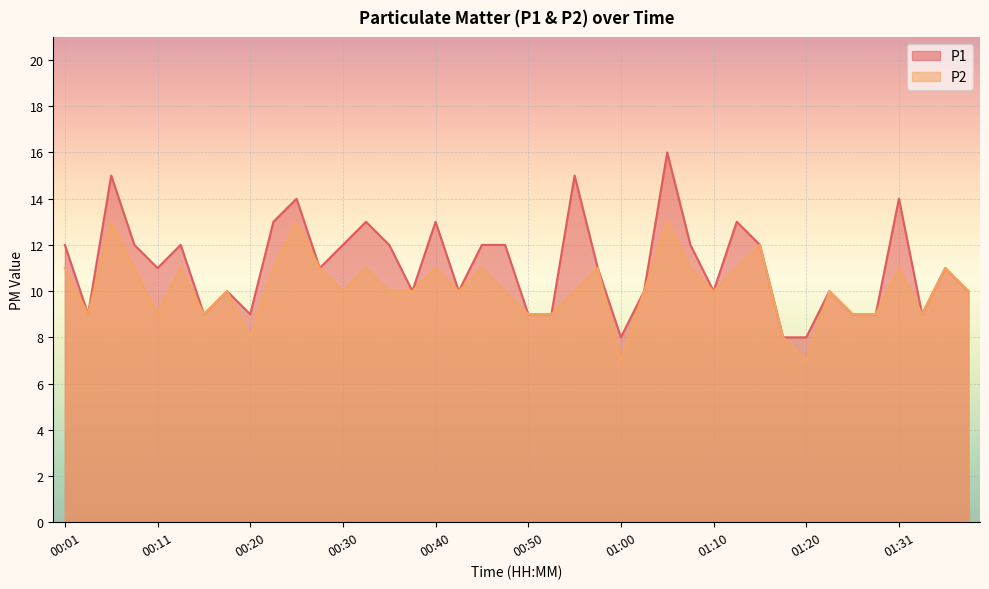

Where is P2 nearest to the value 10?

00:18